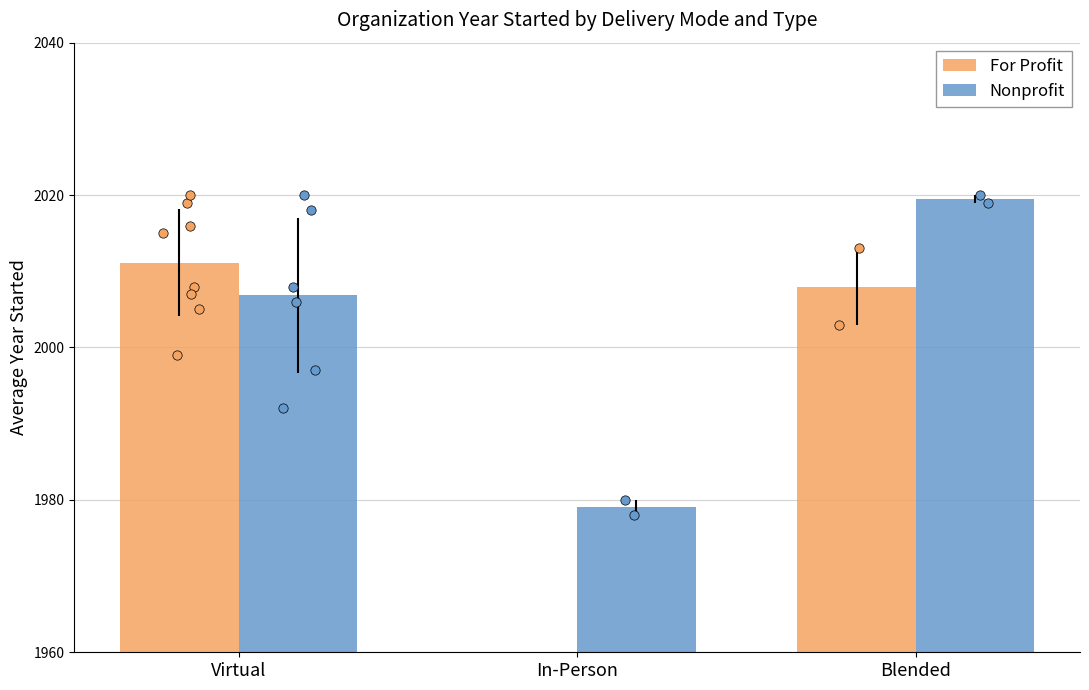

Which series has the largest total across all categories?

Nonprofit